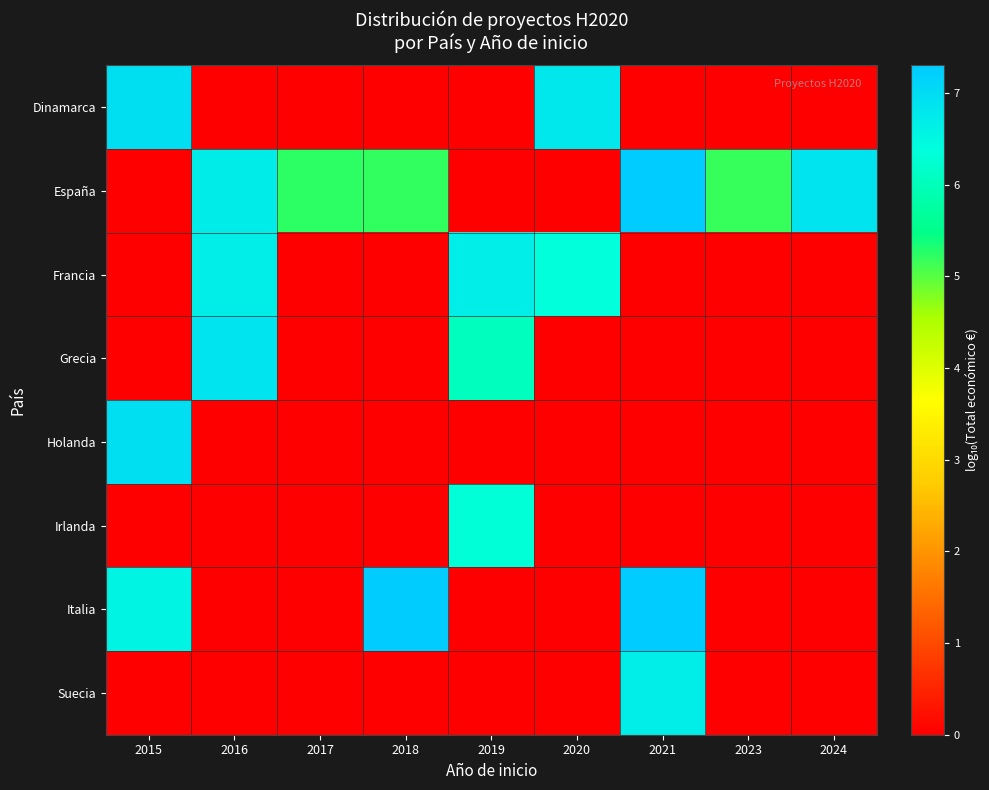

What is the total value across all series at 2017?

5.2